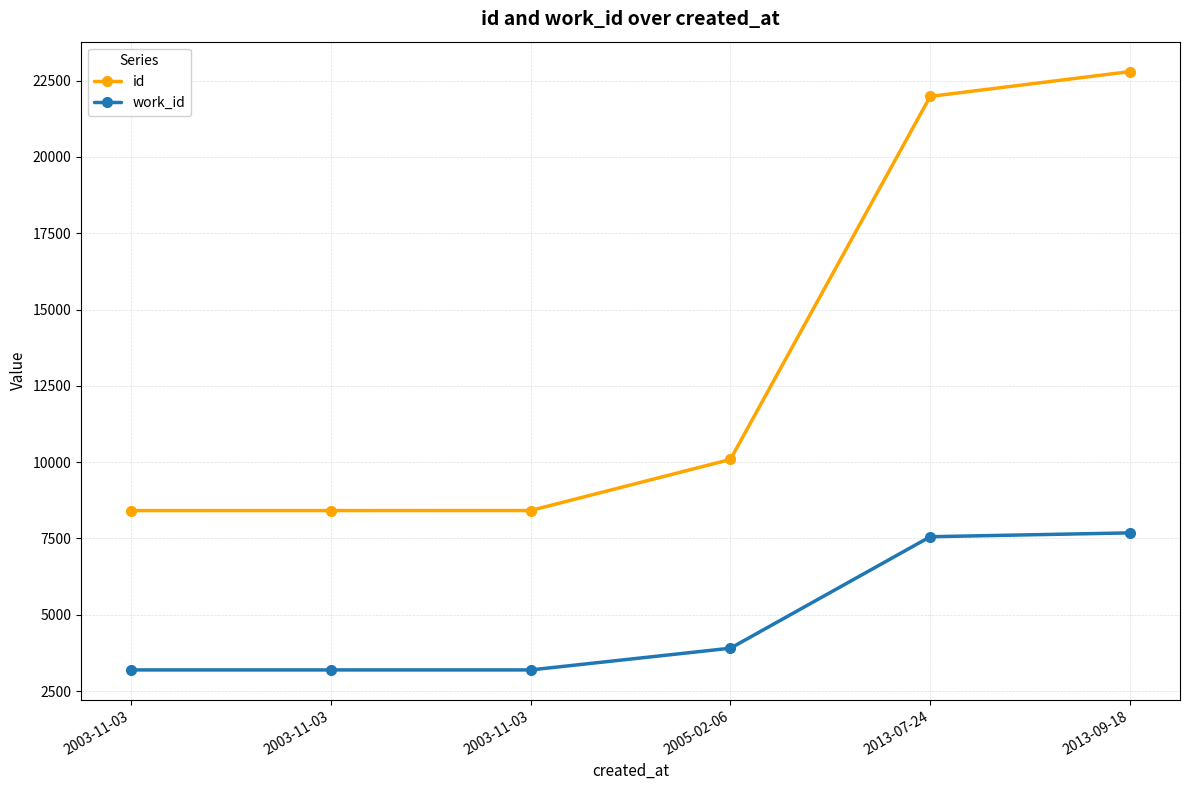

How many lines are shown in the chart?

2